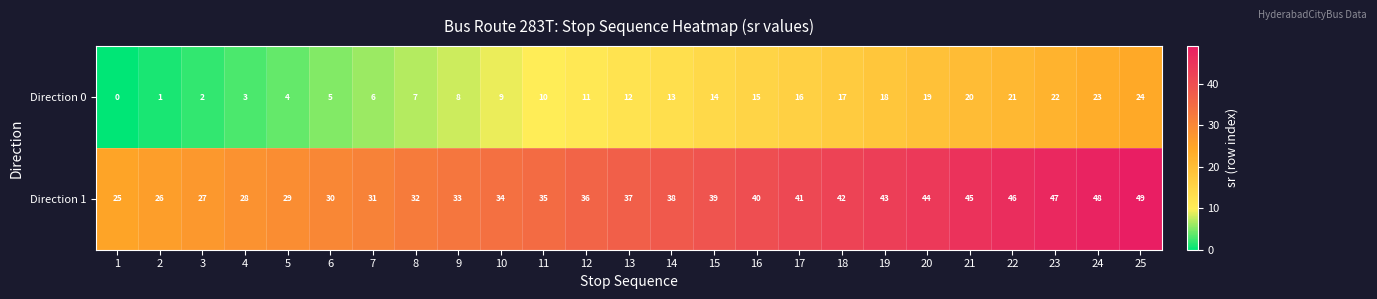

Which series has the largest total across all categories?

Direction 1